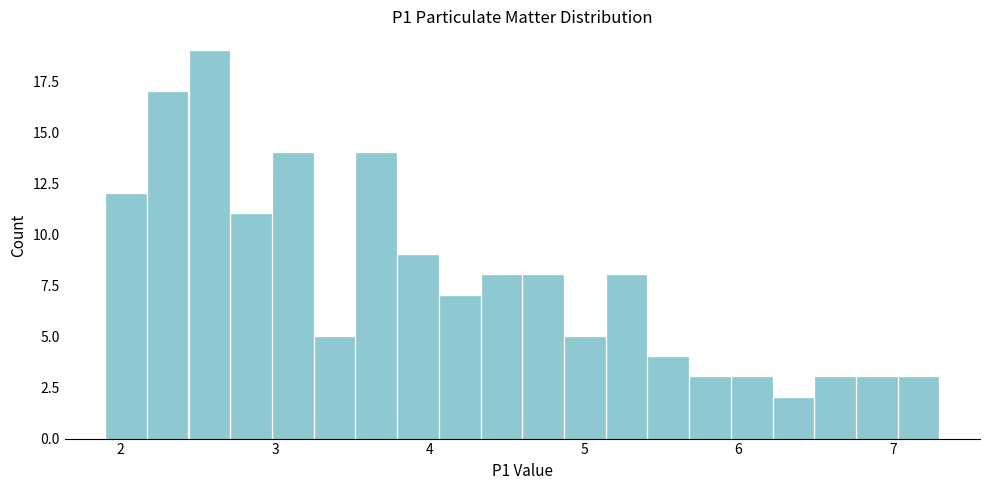

Around what value on the x-axis is the tallest bar? Give the approximate position of its centre, as read against the axis.

2.6